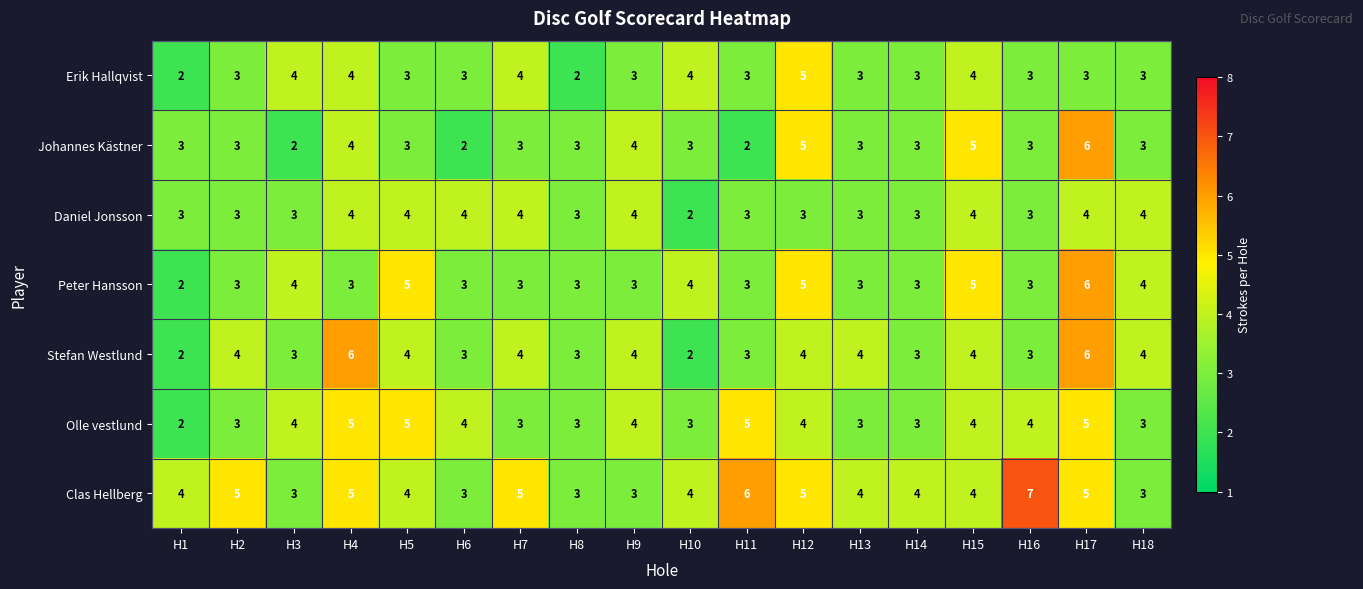

What is the sum of the Stefan Westlund values at H2 and H17?

10